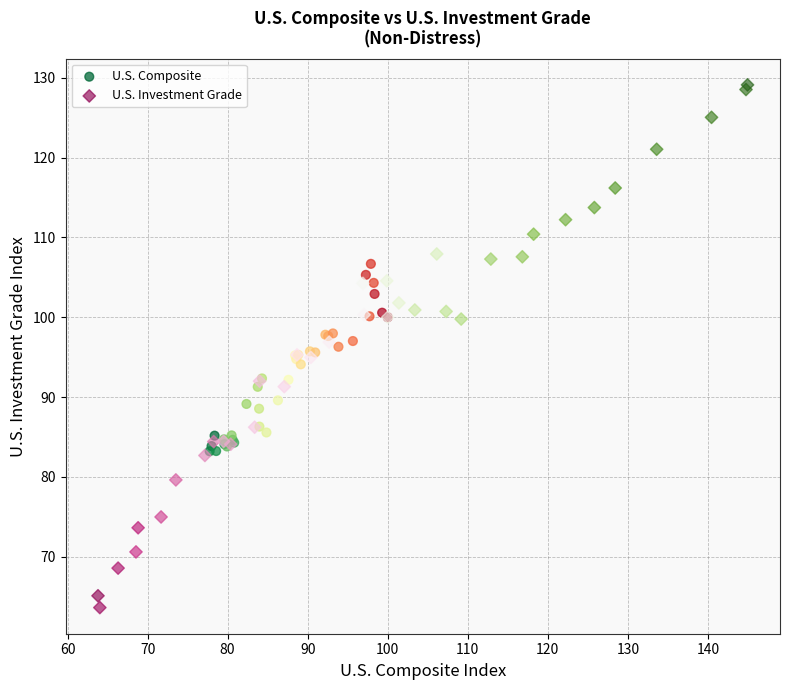

Which series has the widest spread of Y values?

U.S. Investment Grade